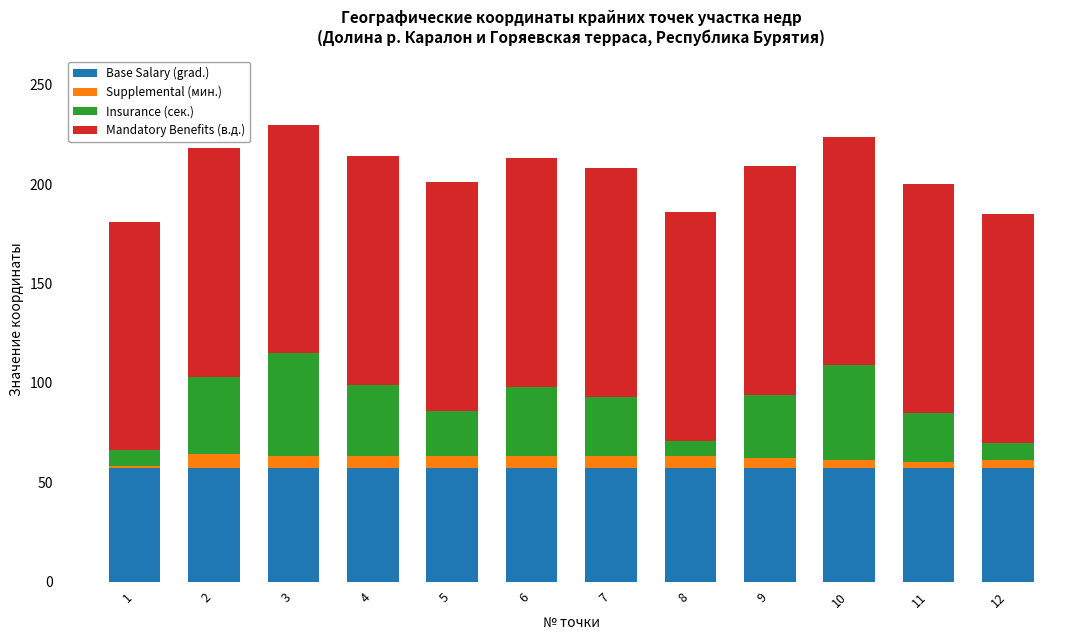

How many bars are there in total?

12